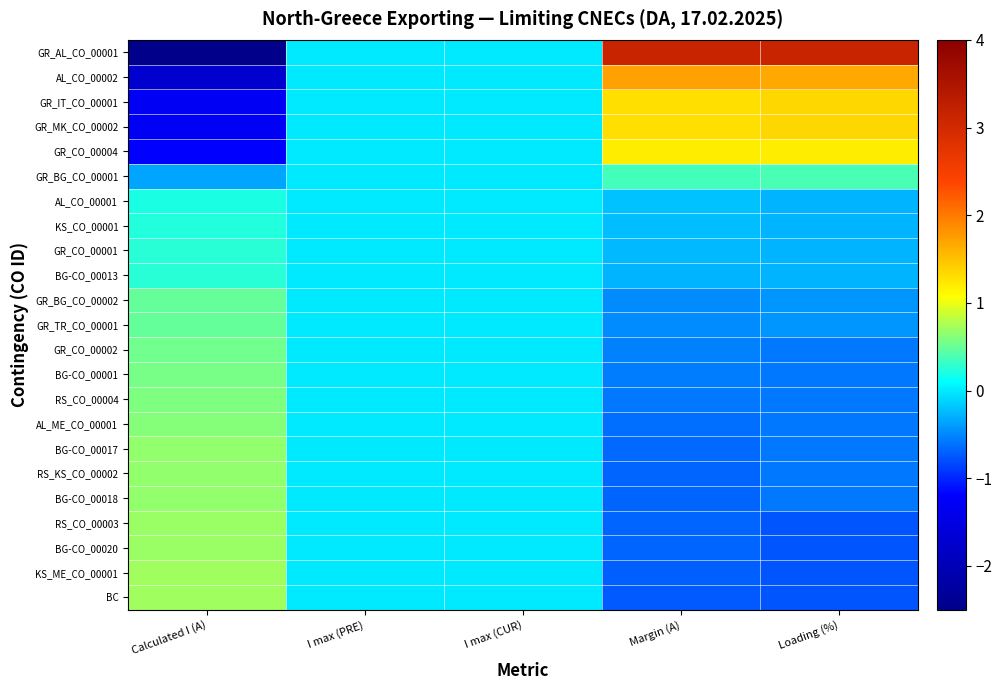

Which label corresponds to the largest value in the chart?

Margin (A)